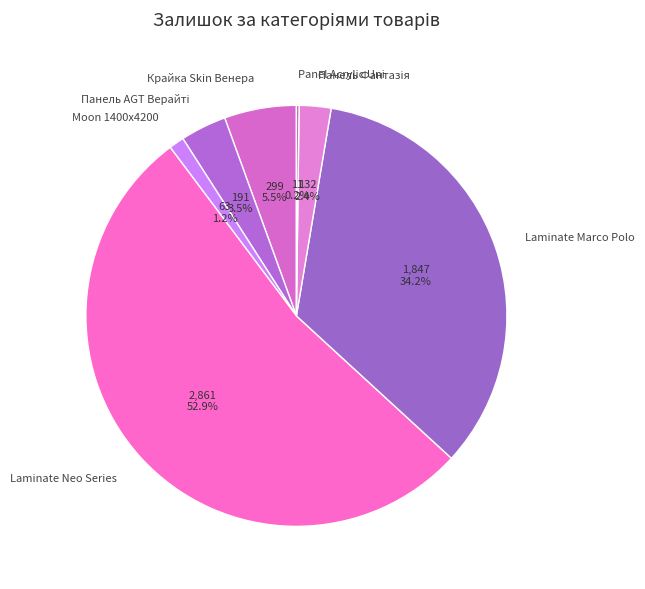

Does Moon 1400x4200 represent more than half of the total?

No